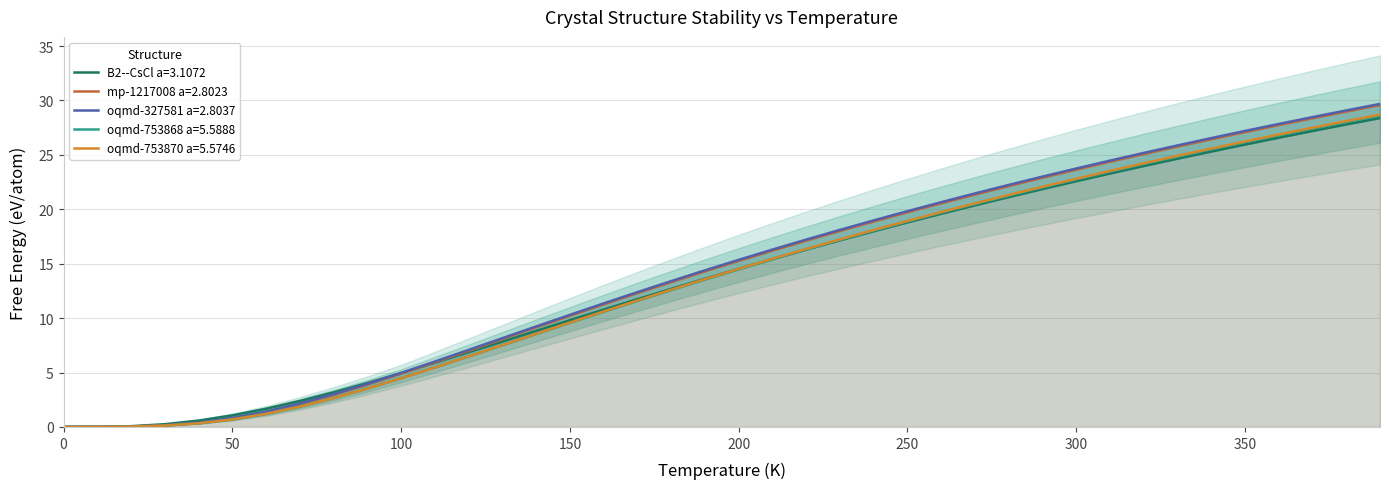

What is the highest value of the B2--CsCl a=3.1072 series?

28.4